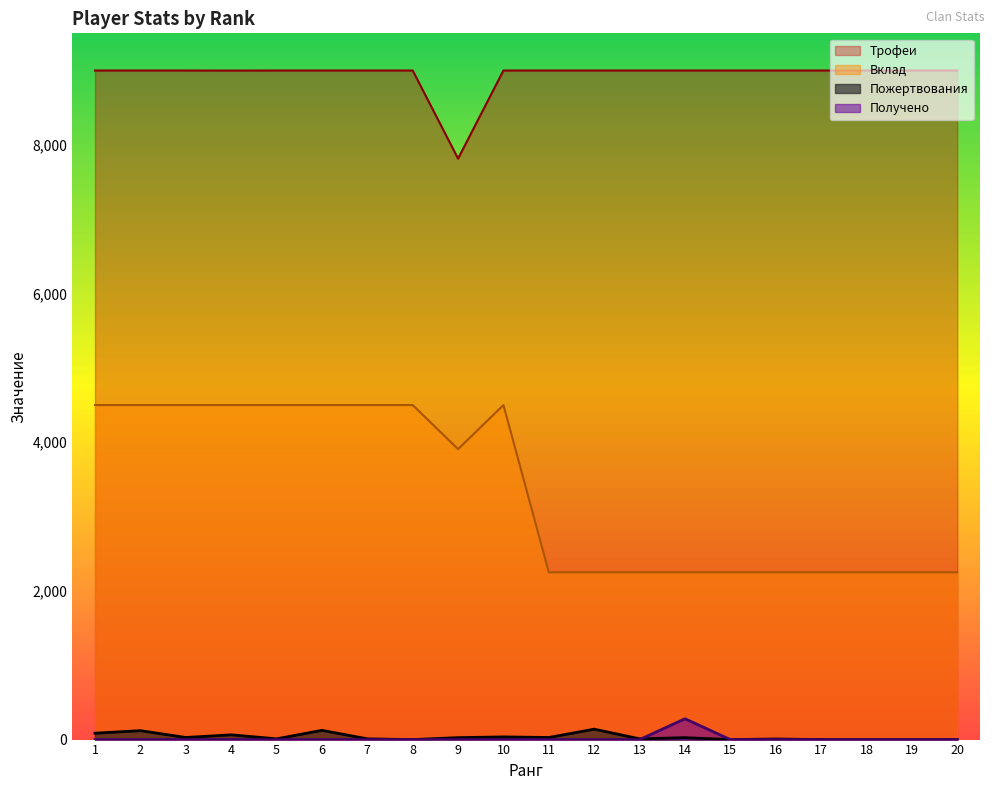

Which category has the lowest value in the Трофеи series?

9